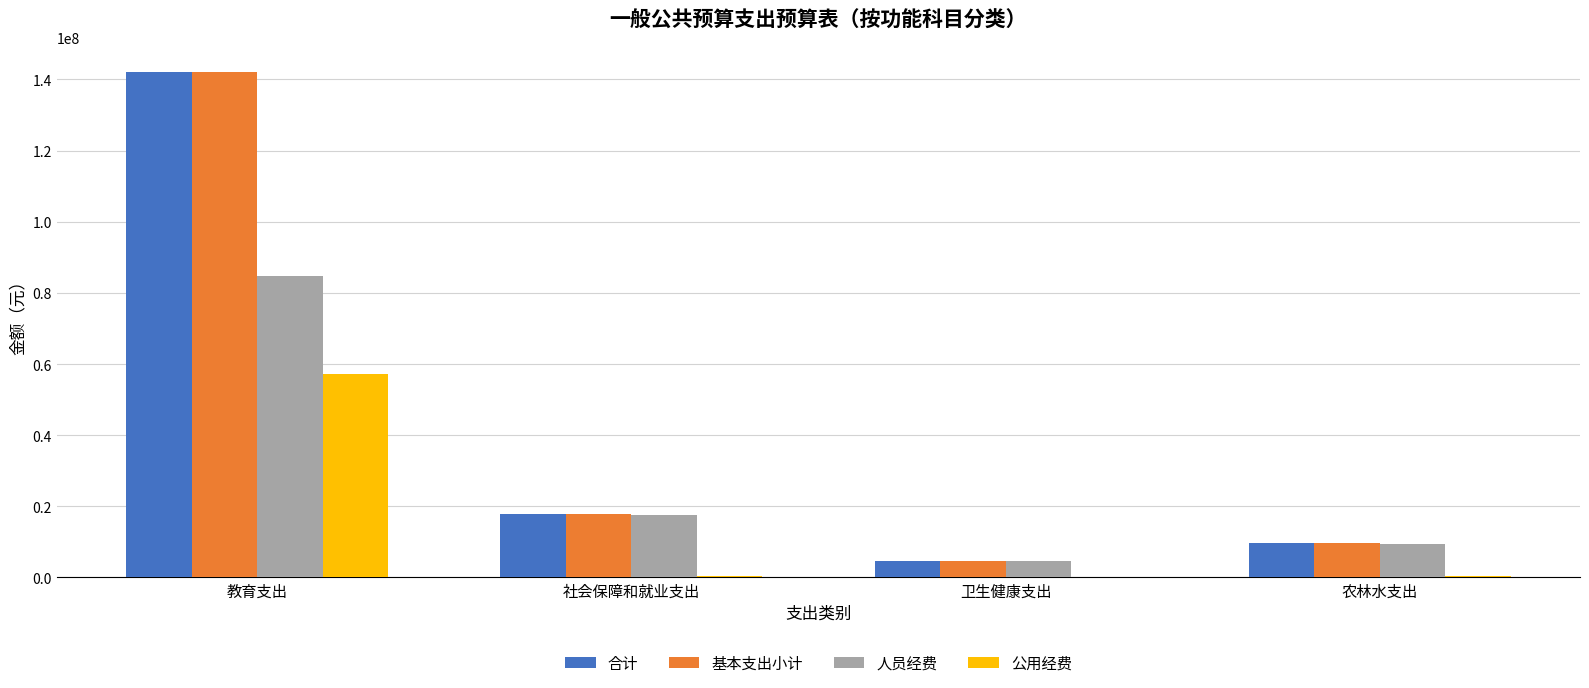

What is the maximum value shown in the chart?

142058029.0